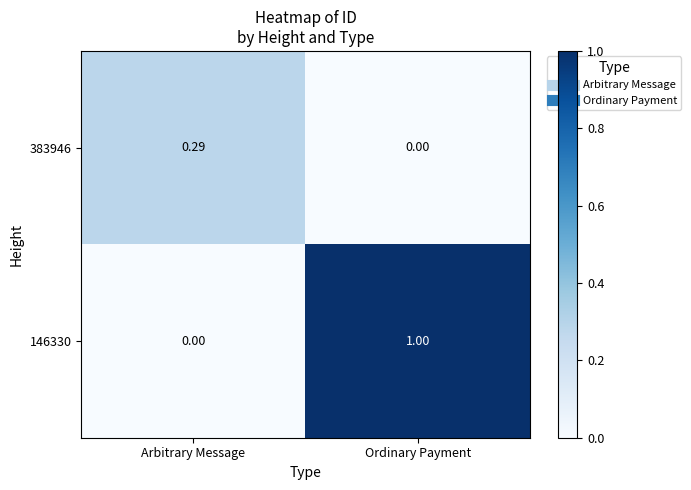

List the labels in order of 146330 value, largest first.

Ordinary Payment, Arbitrary Message